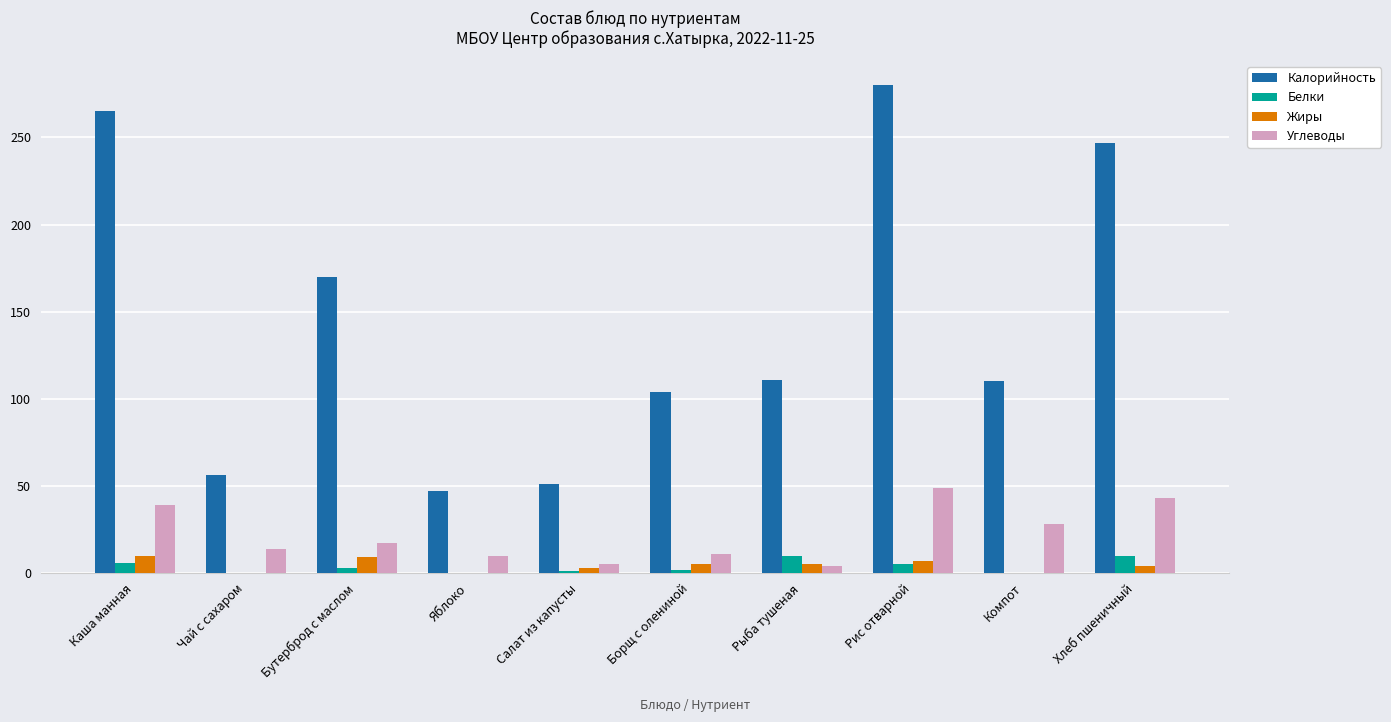

What are all the series names shown in the legend?

Калорийность, Белки, Жиры, Углеводы